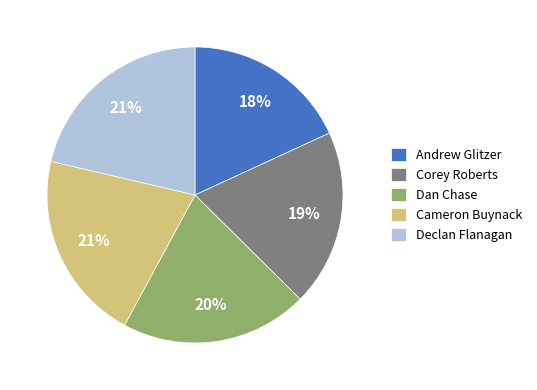

To the nearest percent, what percentage of the pie is Declan Flanagan?

21%